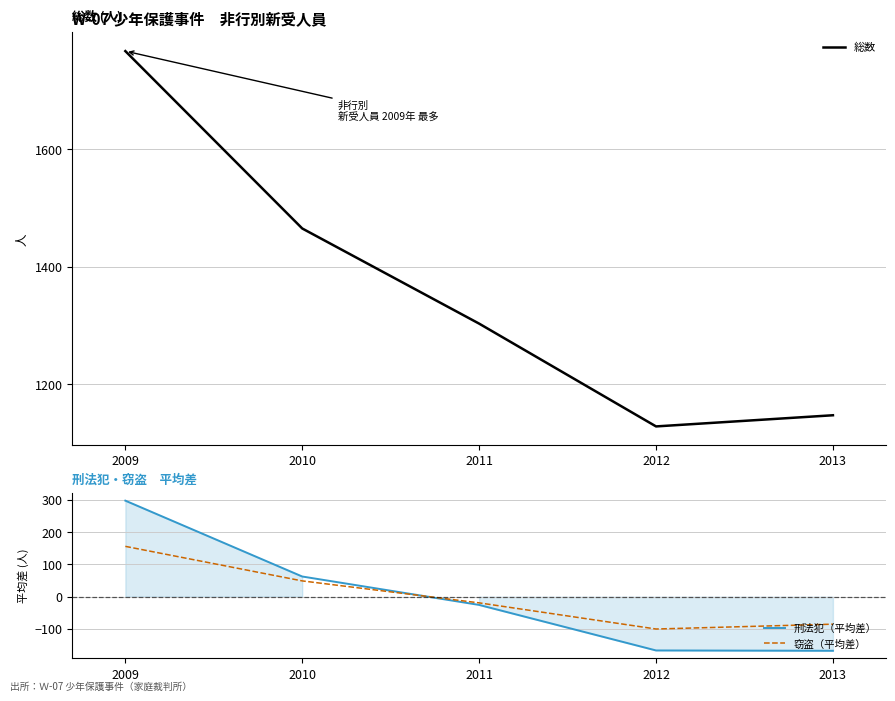

Reading right to left, list all the values displayed in this chart.

総数: 1147.0	1128.0	1303.0	1465.0	1767.0
刑法犯（平均差）: -167.6	-166.6	-25.6	62.4	297.4
窃盗（平均差）: -85.2	-100.2	-19.2	48.8	155.8